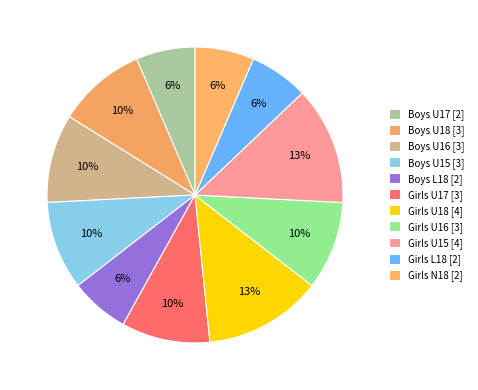

How many slices are in this pie chart?

11